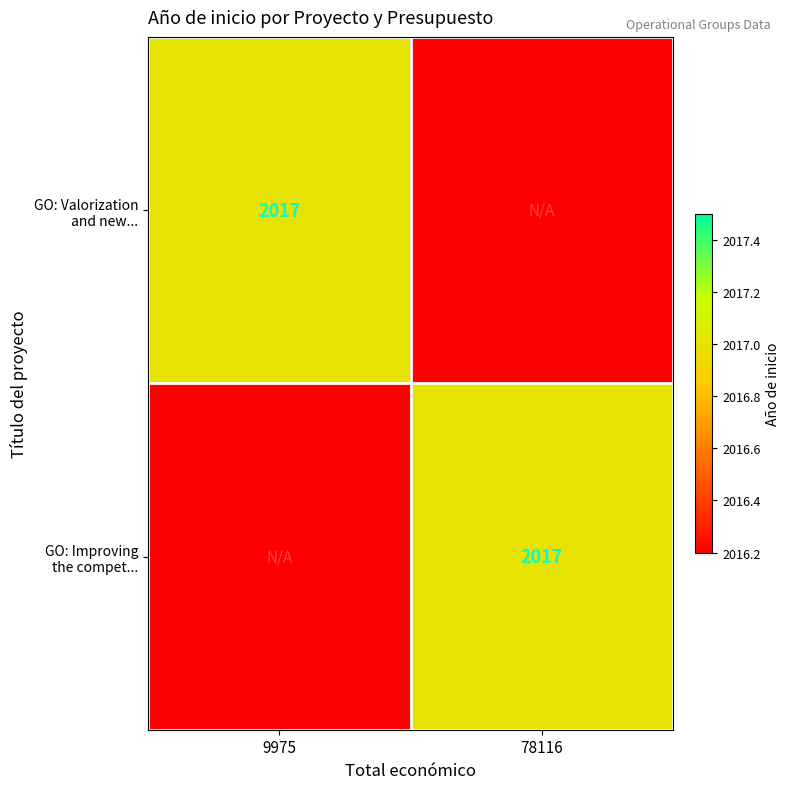

The value of GO: Valorization and new... at 9975 is 3240.3. True or false?

False